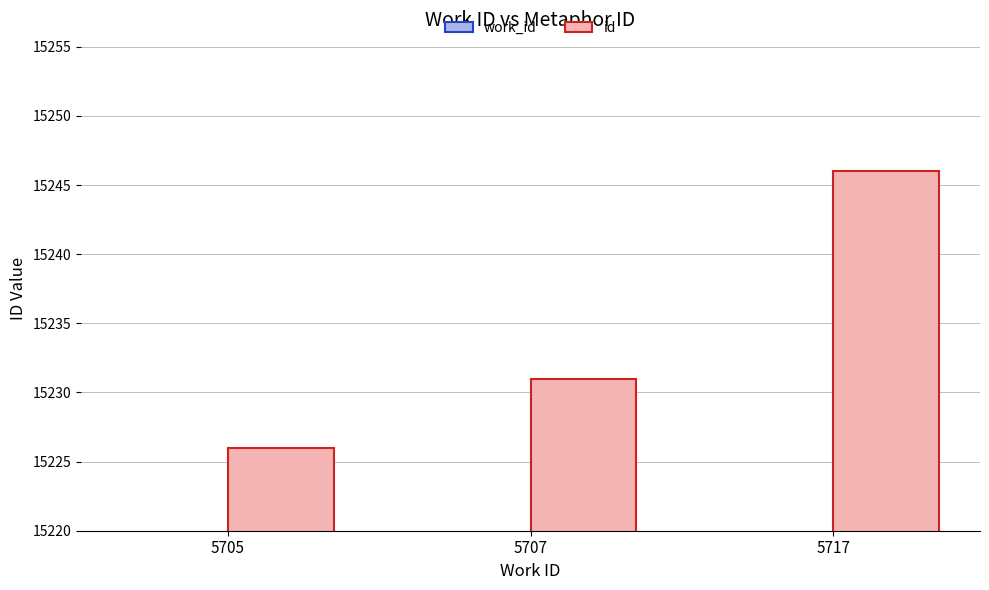

Reading right to left, list all the values displayed in this chart.

work_id: 5717=5717	5707=5707	5705=5705
id: 5717=15246	5707=15231	5705=15226